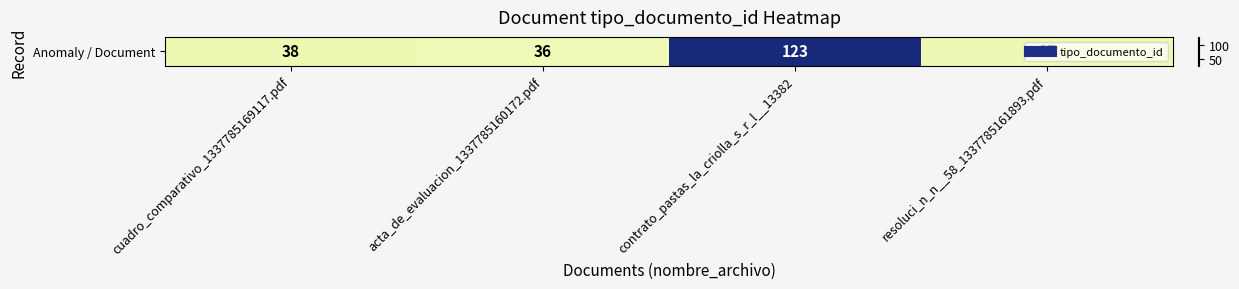

Rank the categories by value from highest to lowest.

contrato_pastas_la_criolla_s_r_l__13382, cuadro_comparativo_1337785169117.pdf, resoluci_n_n__58_1337785161893.pdf, acta_de_evaluacion_1337785160172.pdf